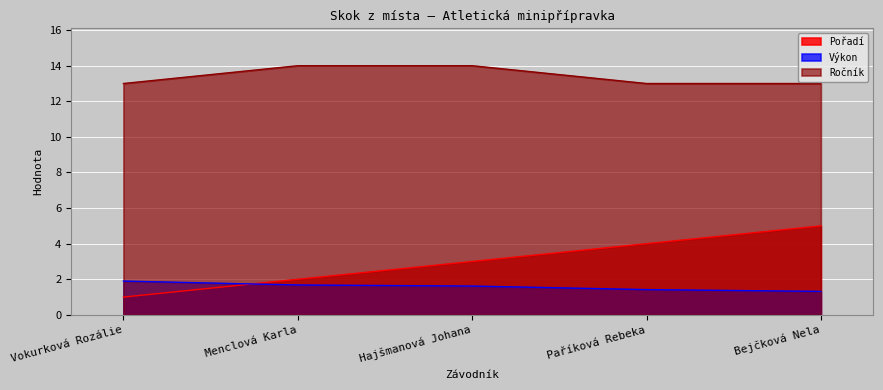

Reading left to right, transcribe all the data shown in this chart.

Pořadí: Vokurková Rozálie=1.0	Menclová Karla=2.0	Hajšmanová Johana=3.0	Paříková Rebeka=4.0	Bejčková Nela=5.0
Výkon: Vokurková Rozálie=1.9	Menclová Karla=1.7	Hajšmanová Johana=1.6	Paříková Rebeka=1.4	Bejčková Nela=1.3
Ročník: Vokurková Rozálie=13.0	Menclová Karla=14.0	Hajšmanová Johana=14.0	Paříková Rebeka=13.0	Bejčková Nela=13.0